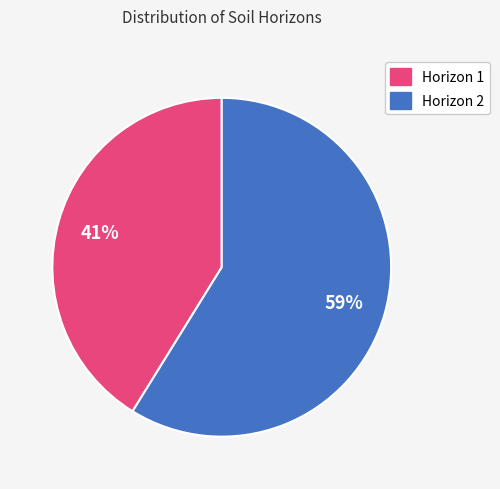

To the nearest percent, what is the difference between the largest and smallest slice percentages?

18%